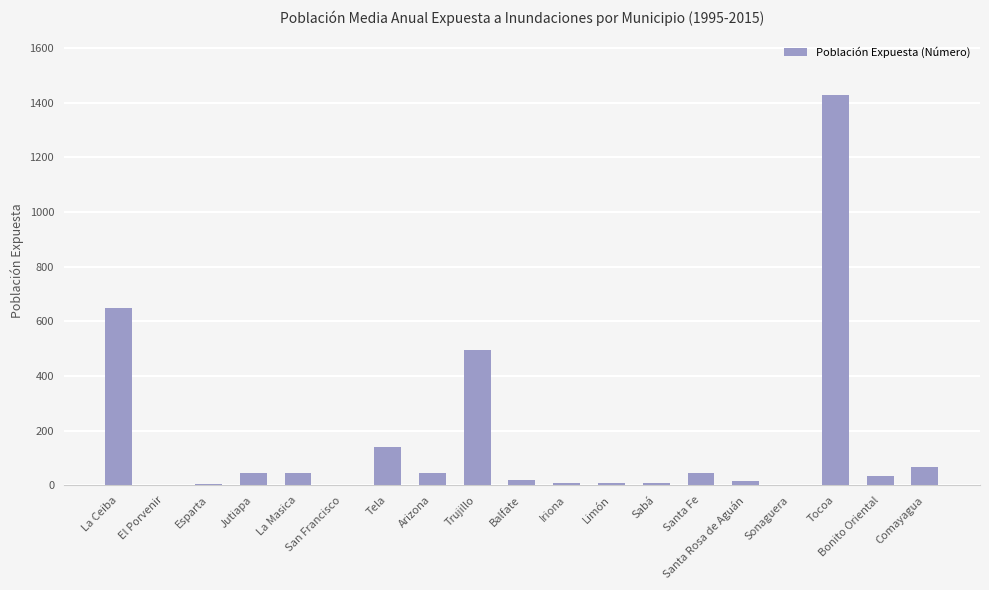

The value at Bonito Oriental is 33. True or false?

True